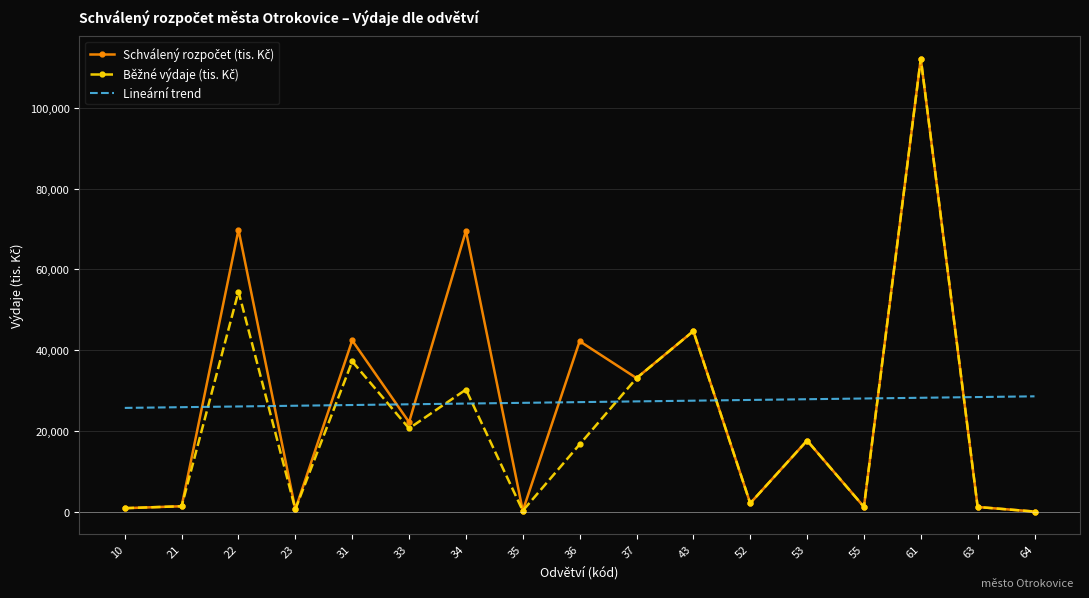

What is the lowest value of the Lineární trend series?

25692.4